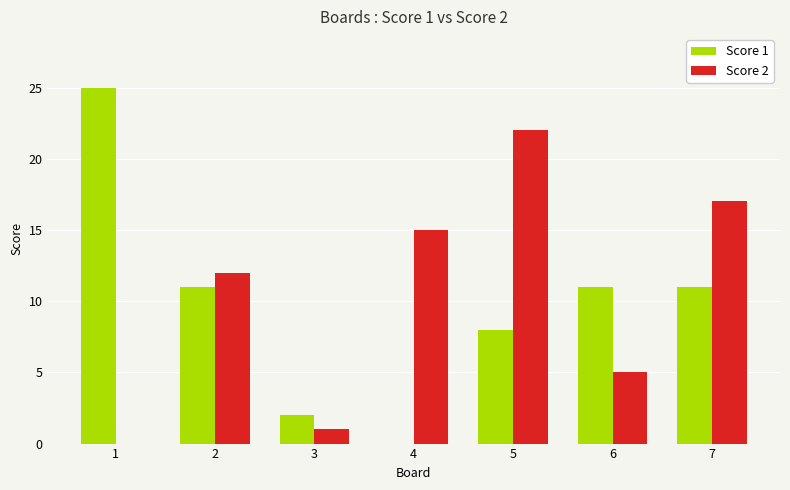

How many series are shown in this chart?

2